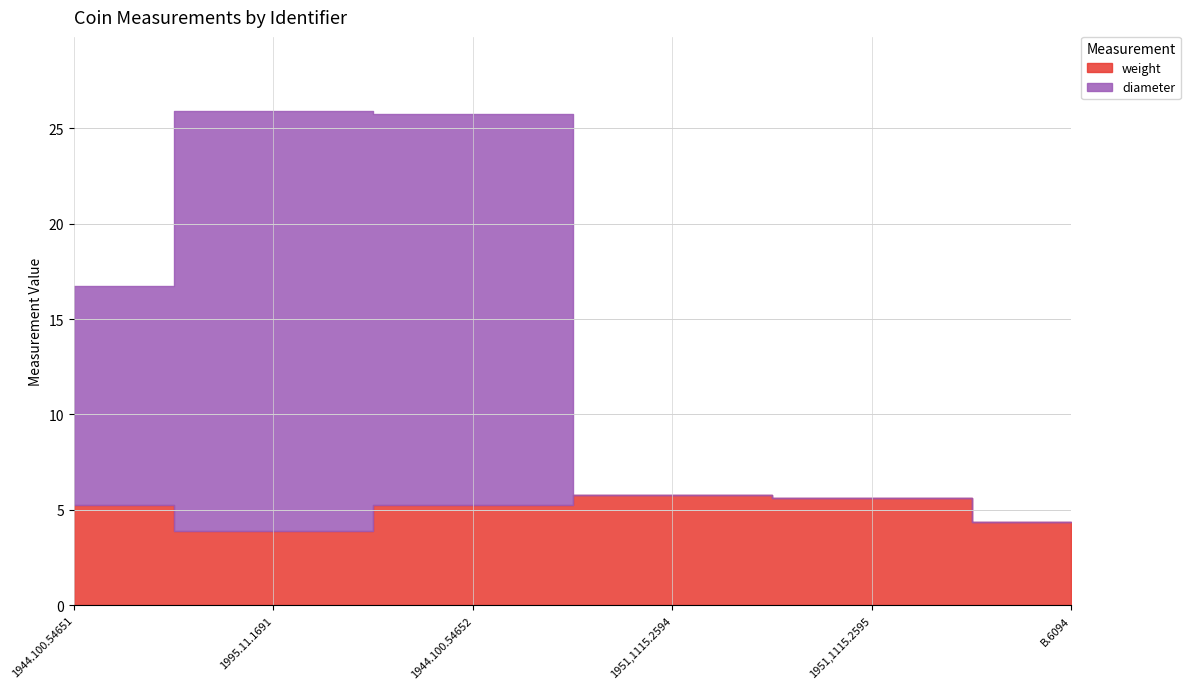

Reading left to right, extract all data points from this chart.

weight: 1944.100.54651=5.3	1995.11.1691=3.9	1944.100.54652=5.2	1951,1115.2594=5.8	1951,1115.2595=5.6	B.6094=4.4
diameter: 1944.100.54651=11.5	1995.11.1691=22.0	1944.100.54652=20.5	1951,1115.2594=0.0	1951,1115.2595=0.0	B.6094=0.0